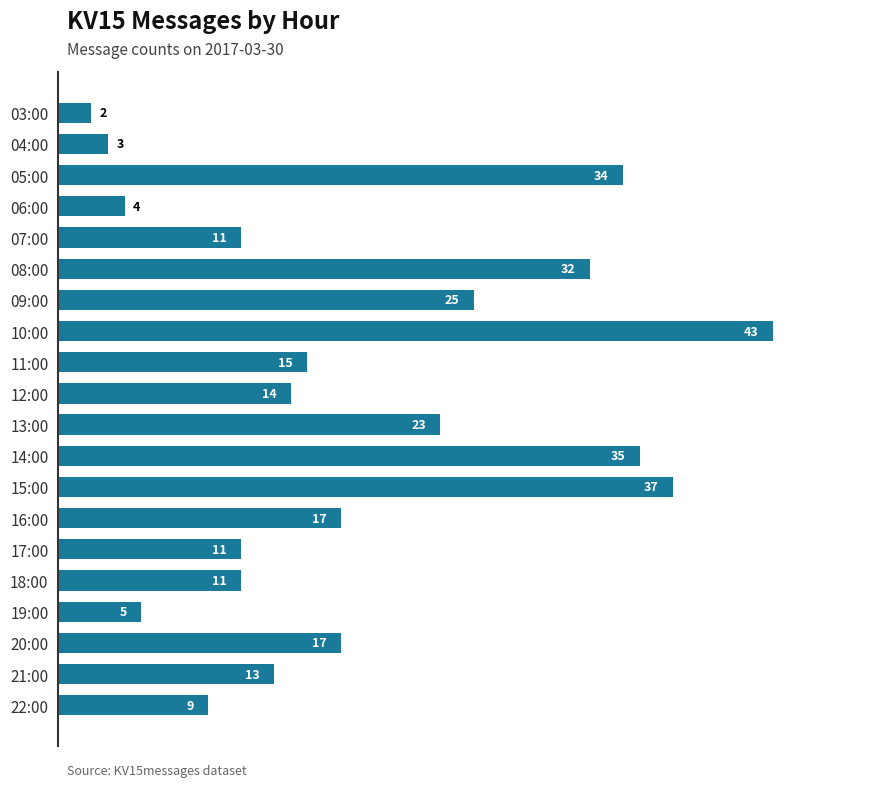

What is the change in value from 03:00 to 12:00?

+12